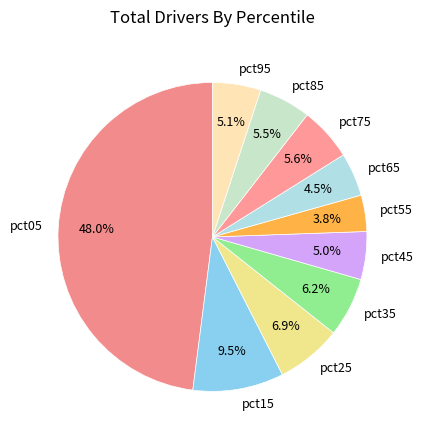

To the nearest percent, what is the difference between the pct65 and pct95 slice percentages?

1%